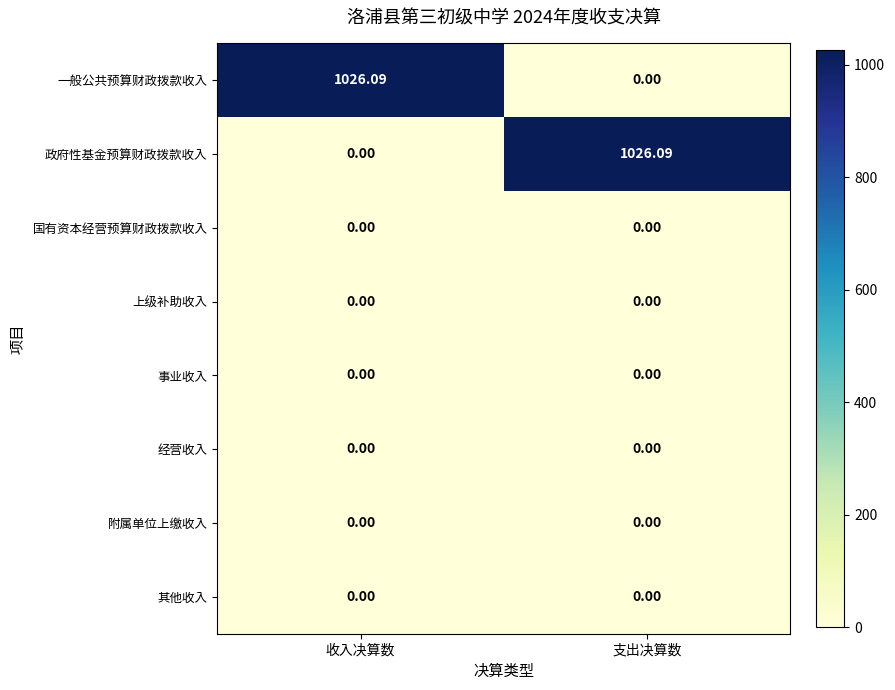

Is the value of 政府性基金预算财政拨款收入 at 支出决算数 greater than the value of 一般公共预算财政拨款收入 at 支出决算数?

Yes